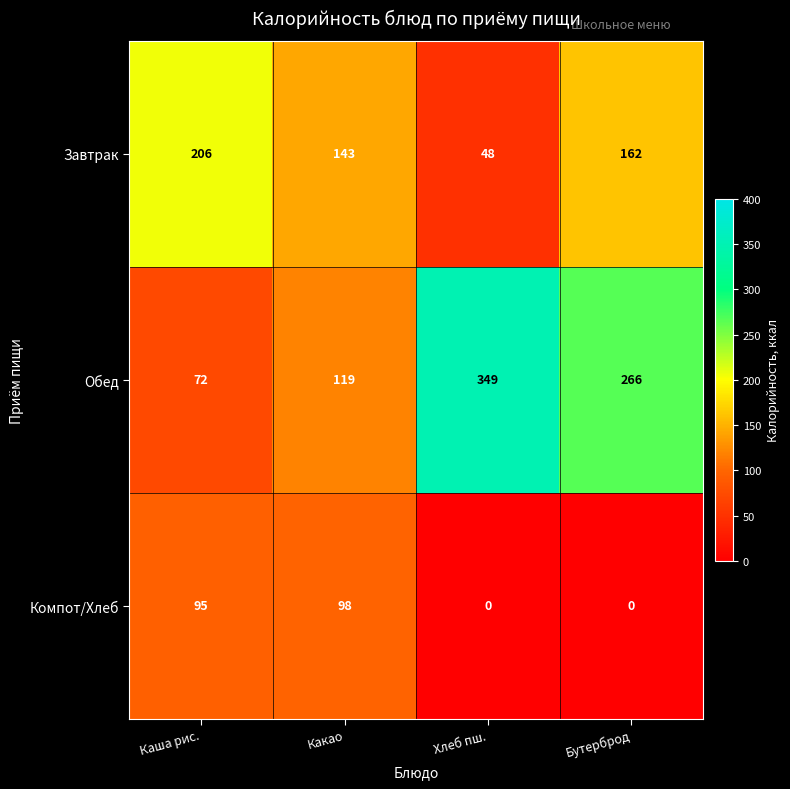

What is the maximum value for Завтрак?

206